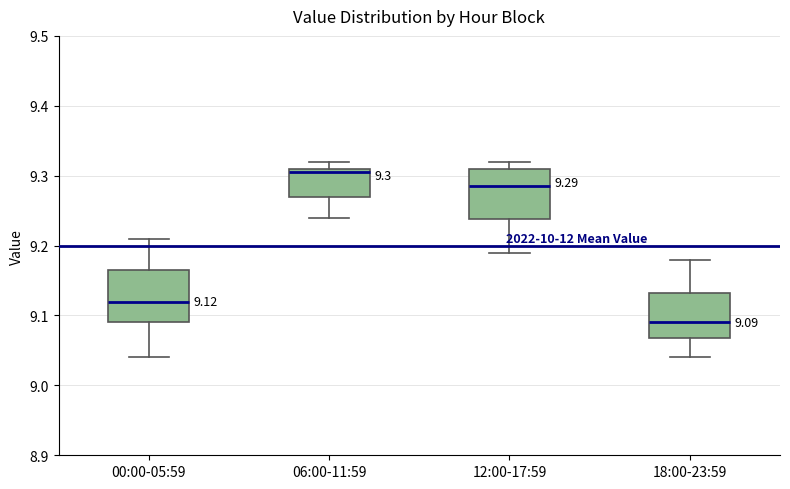

Which box's median line is the lowest?

18:00-23:59